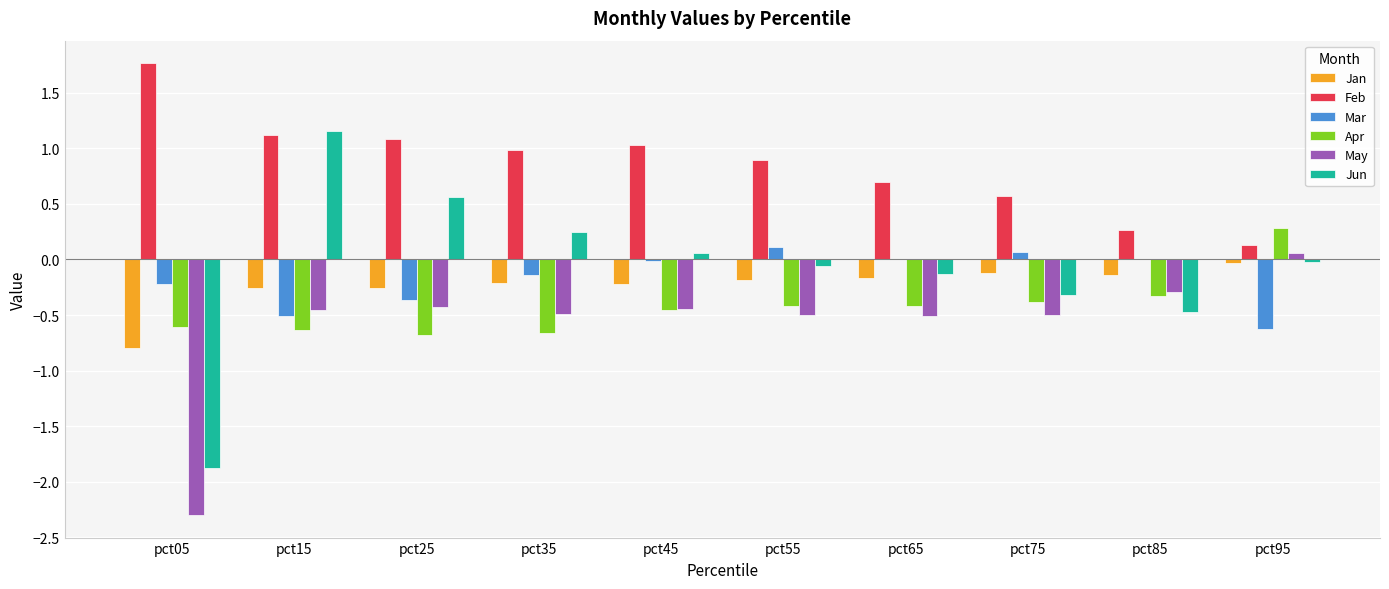

Which series has the largest total across all categories?

Feb